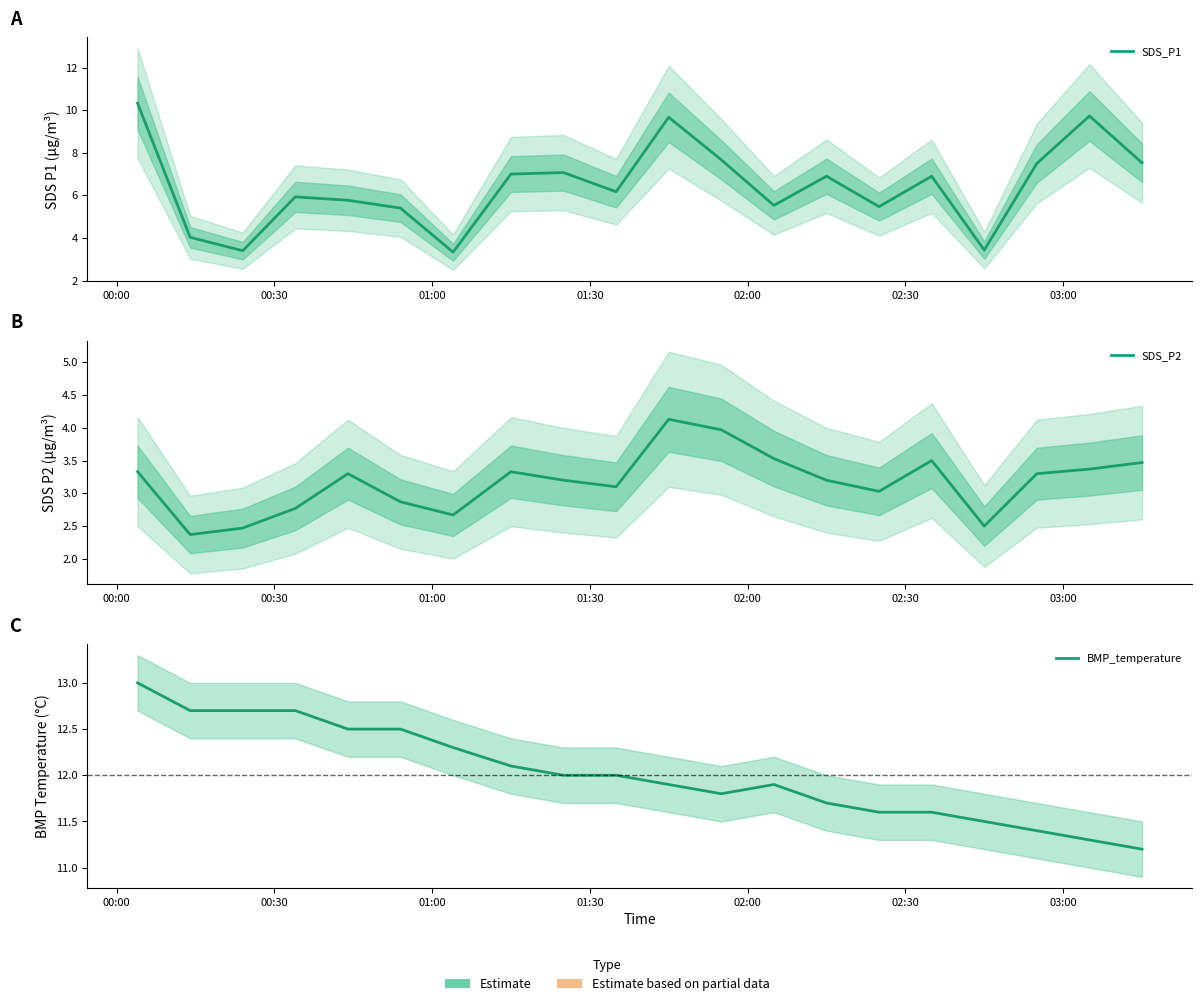

List the series in order of their peak value, highest first.

BMP_temperature, SDS_P1, SDS_P2